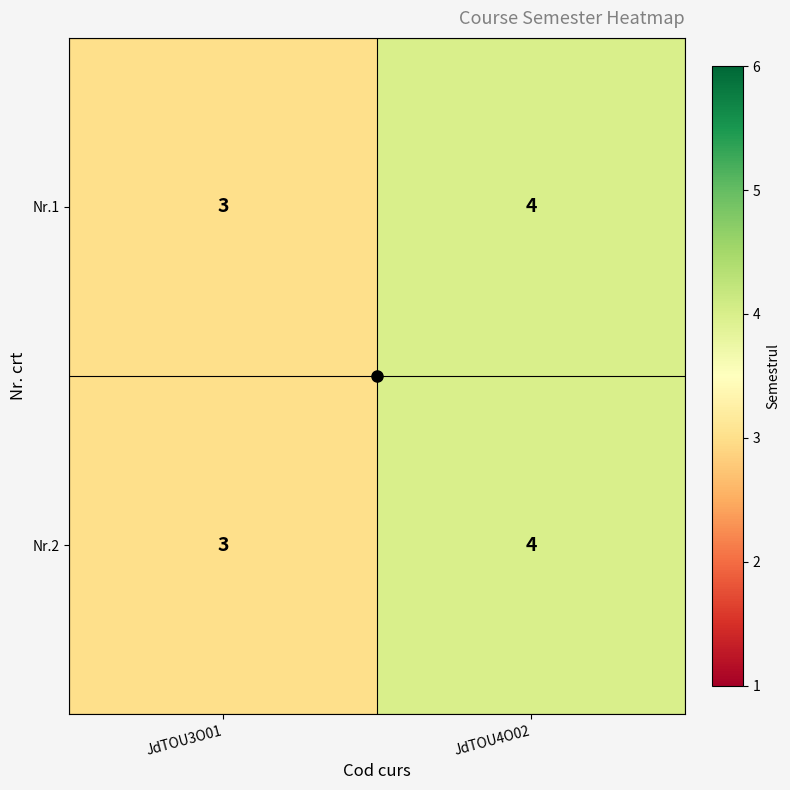

Which label corresponds to the smallest value in the chart?

JdTOU3O01